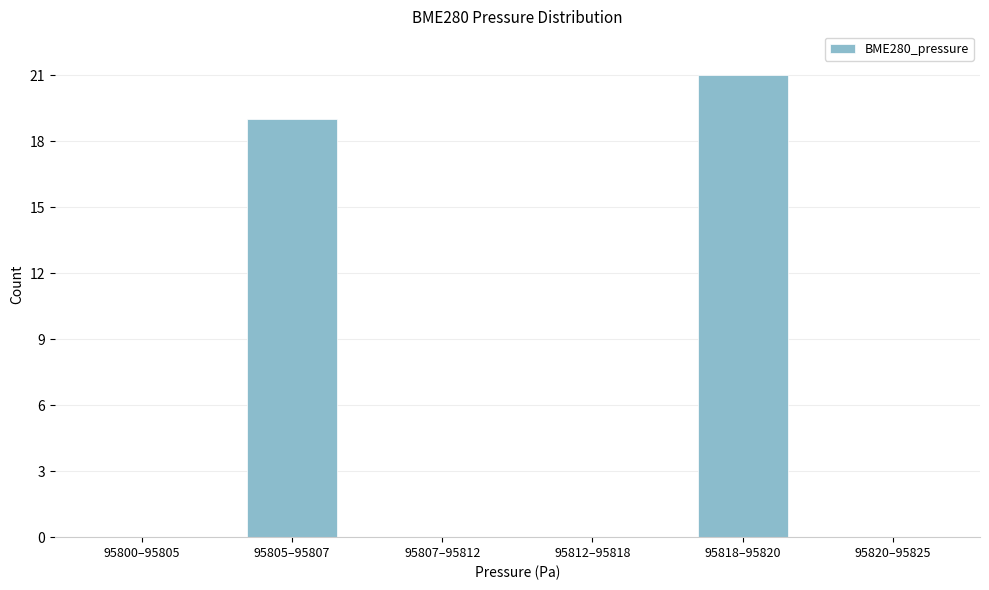

Reading left to right, what are all the values shown in this chart?

95800–95805=0	95805–95807=19	95807–95812=0	95812–95818=0	95818–95820=21	95820–95825=0